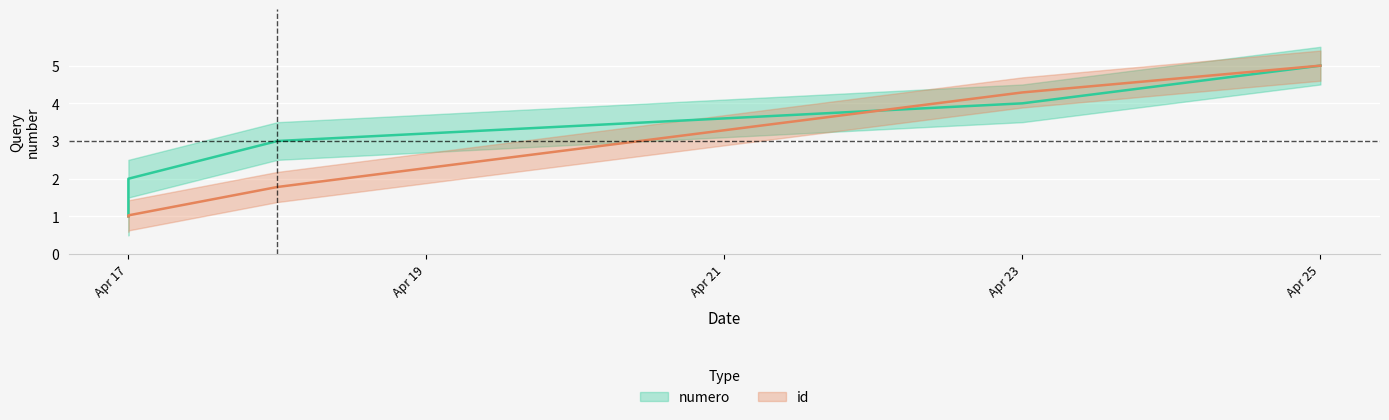

How many numero values are between 2 and 4?

3